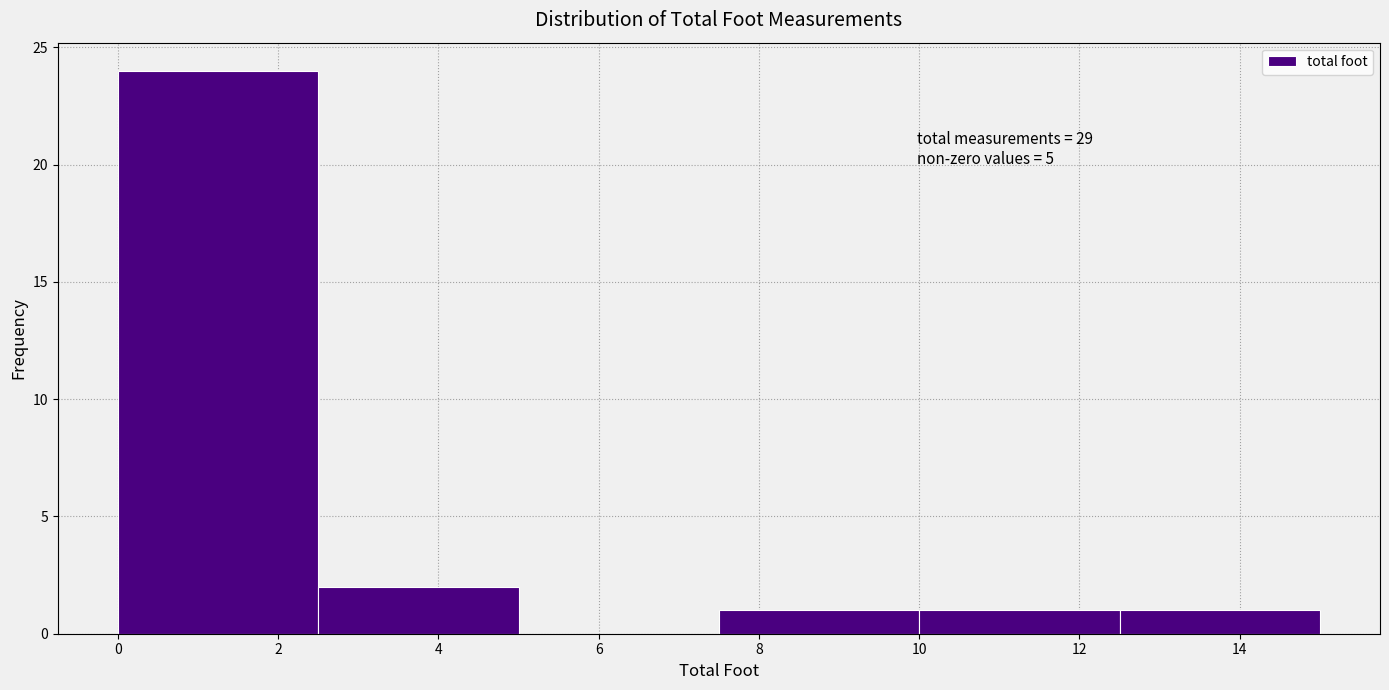

Over which range of the x-axis is the bar tallest?

0.0 to 2.5